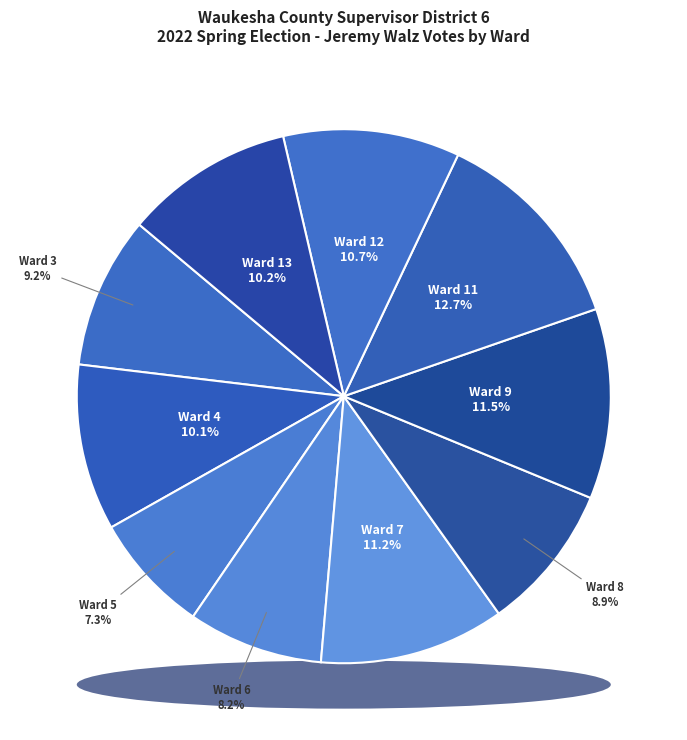

Does Ward 8 account for over 50% of the chart?

No